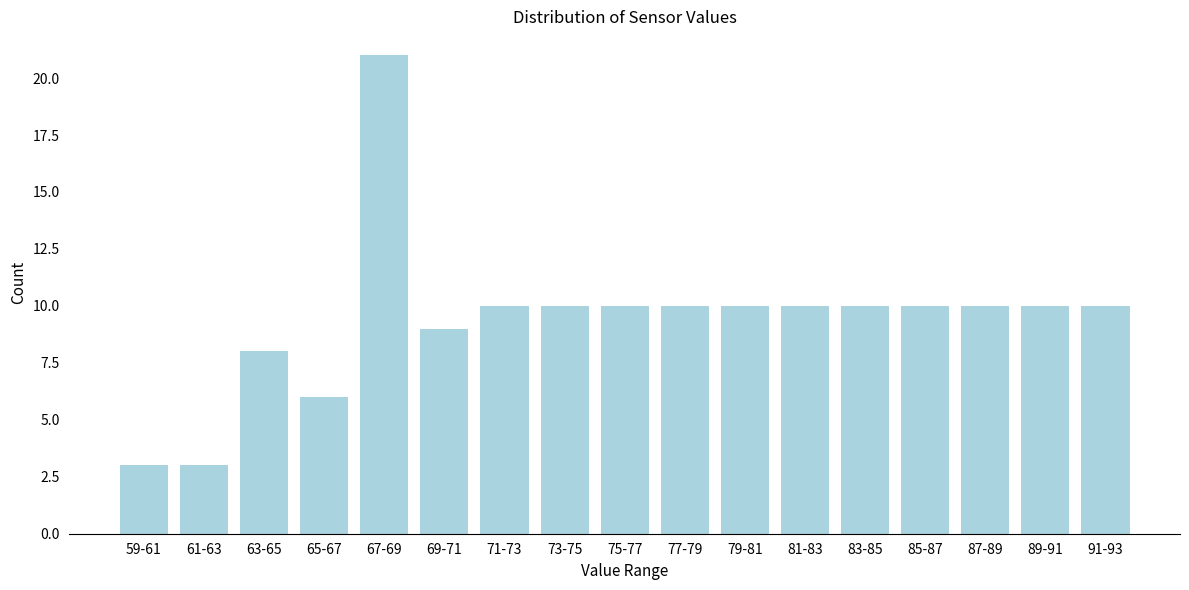

Reading left to right, extract all data points from this chart.

3	3	8	6	21	9	10	10	10	10	10	10	10	10	10	10	10